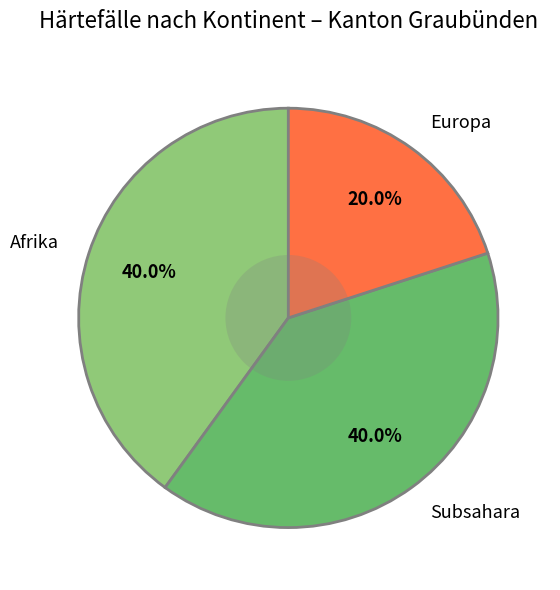

Which category has the smallest portion of the pie?

Europa